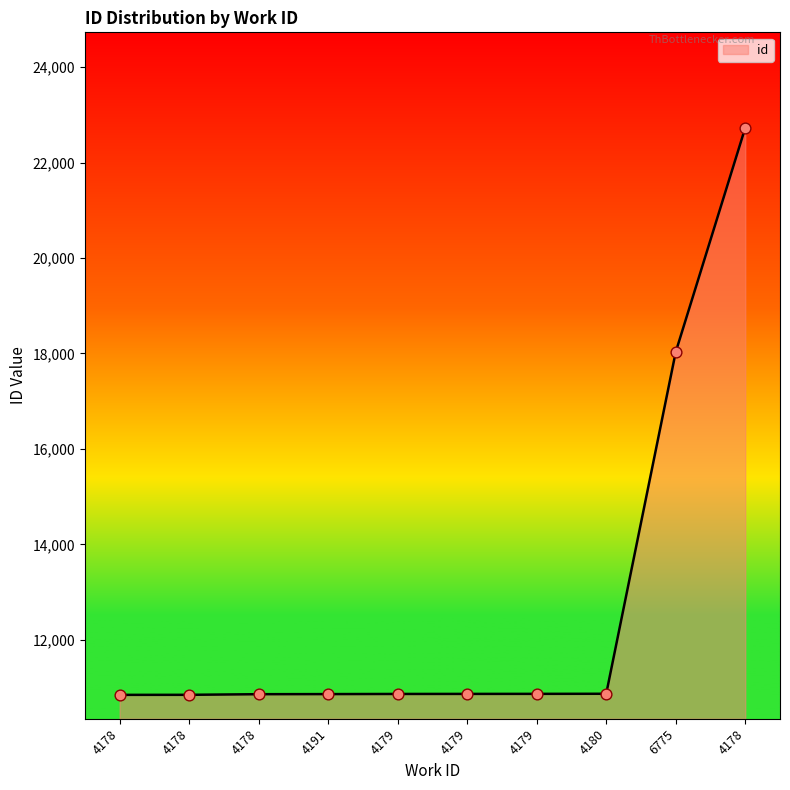

How many lines are shown in the chart?

1